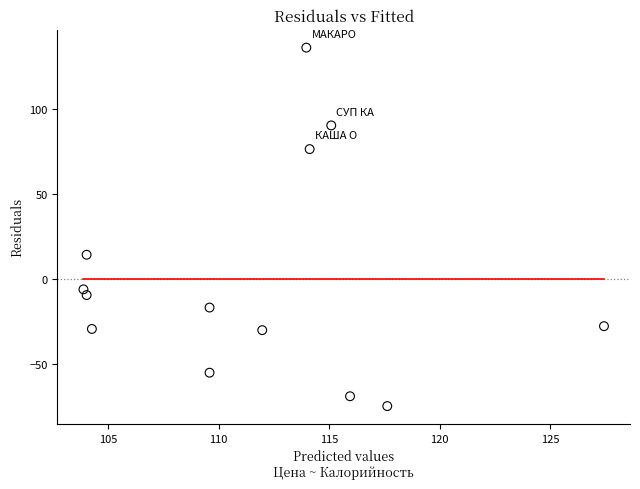

What is the range of Y values (max minus min)?

210.8